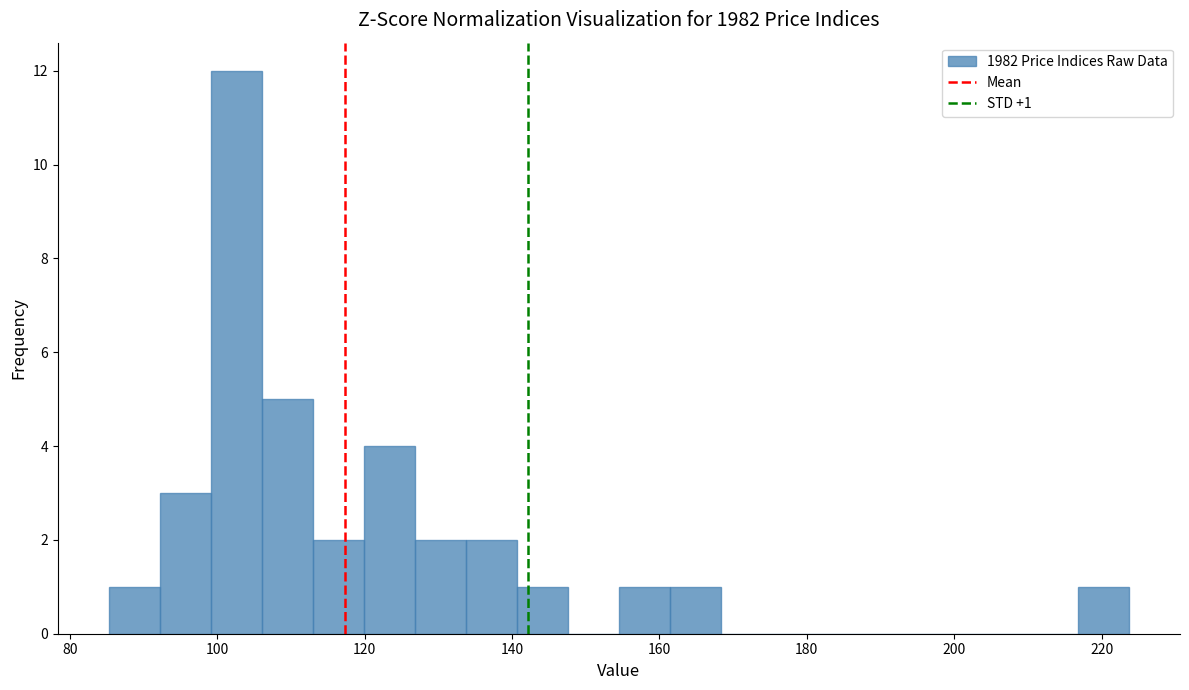

Read against the x-axis, roughly where is the centre of the tallest bar?

102